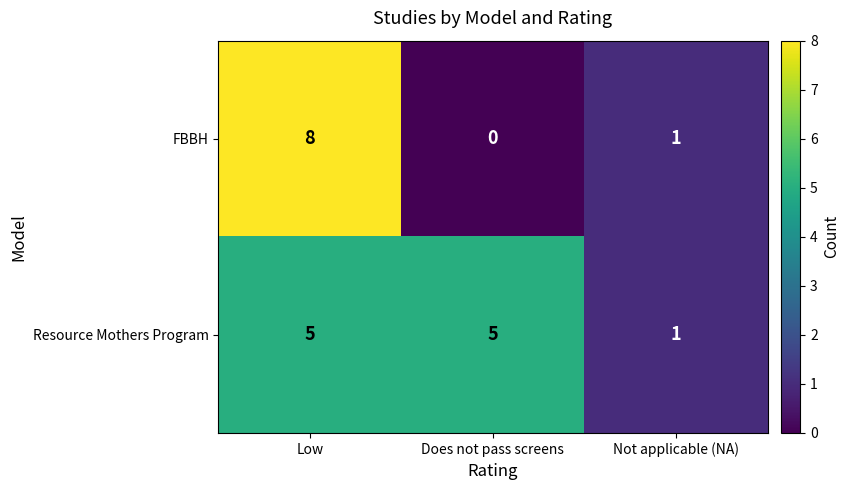

Reading left to right, what are all the values shown in this chart?

FBBH: Low=8	Does not pass screens=0	Not applicable (NA)=1
Resource Mothers Program: Low=5	Does not pass screens=5	Not applicable (NA)=1